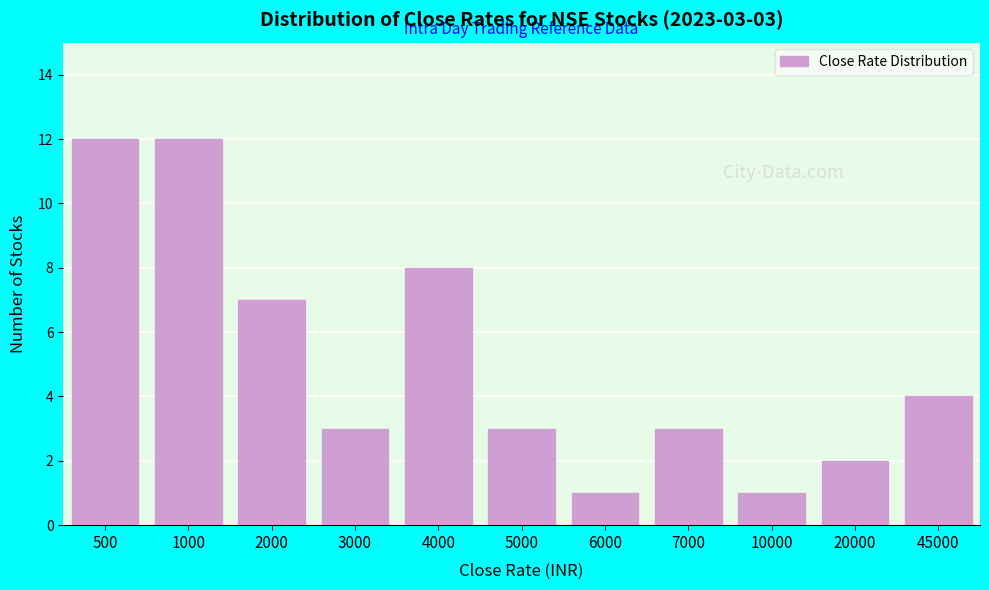

Reading right to left, what are all the values shown in this chart?

45000=4	20000=2	10000=1	7000=3	6000=1	5000=3	4000=8	3000=3	2000=7	1000=12	500=12